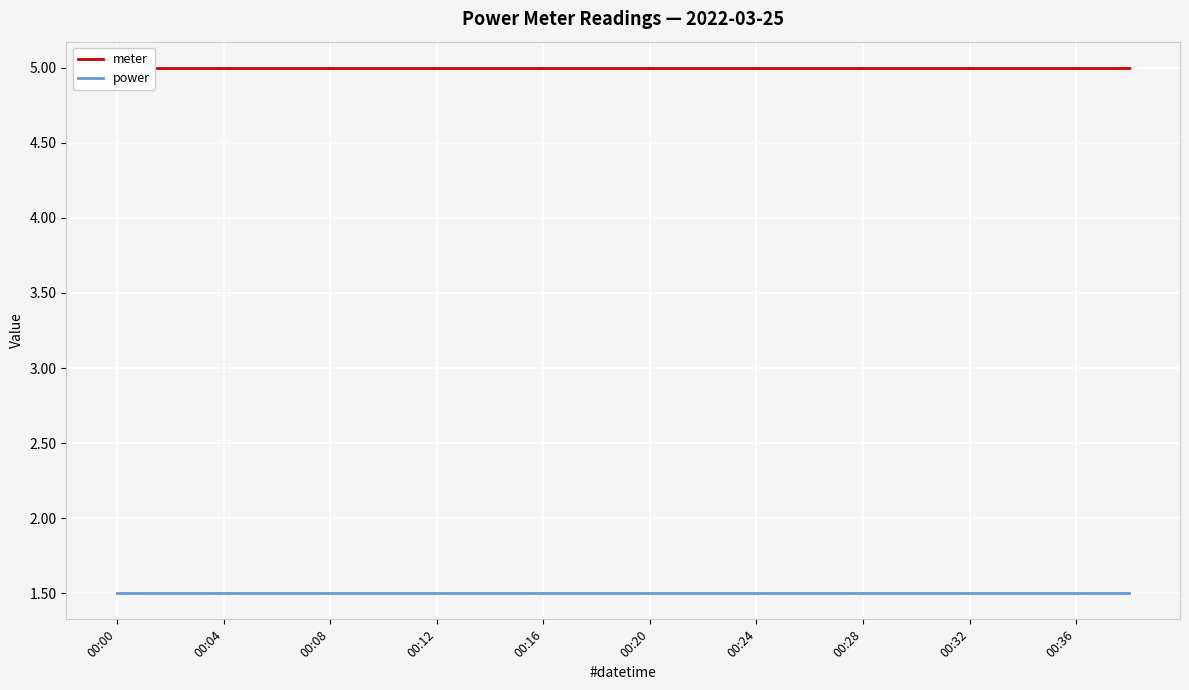

The value of meter at 00:36 is 5.0. True or false?

True